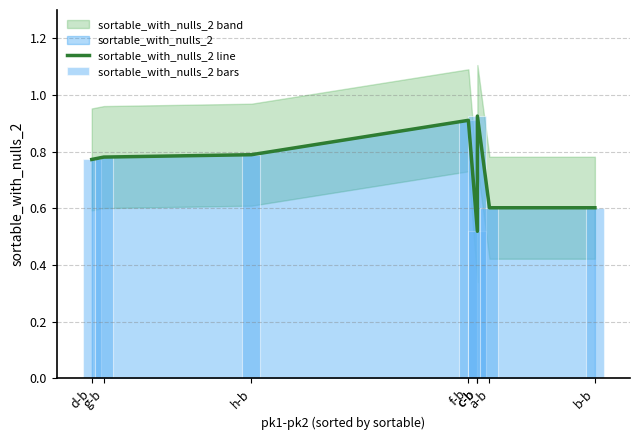

What is the label of the 5th bar from the right?

f-b